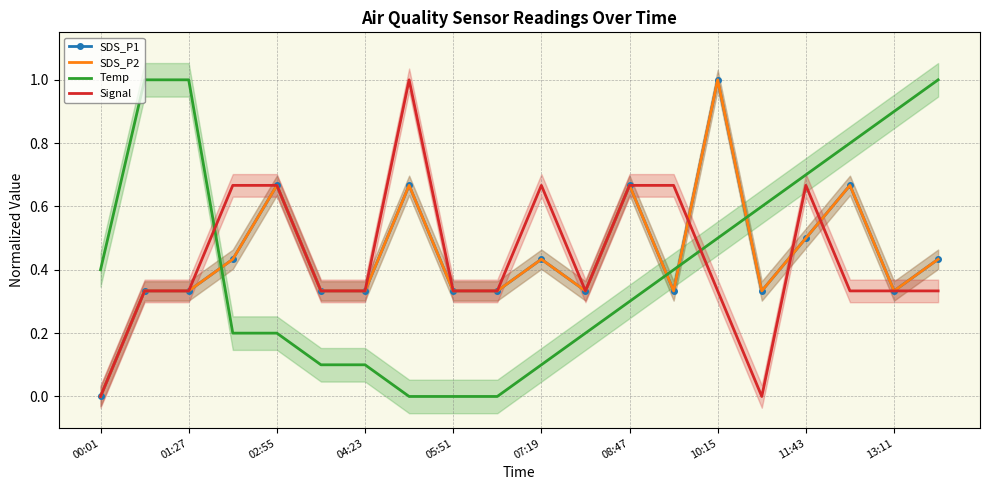

What is the difference between the Signal values at 11:43 and 04:23?

0.3